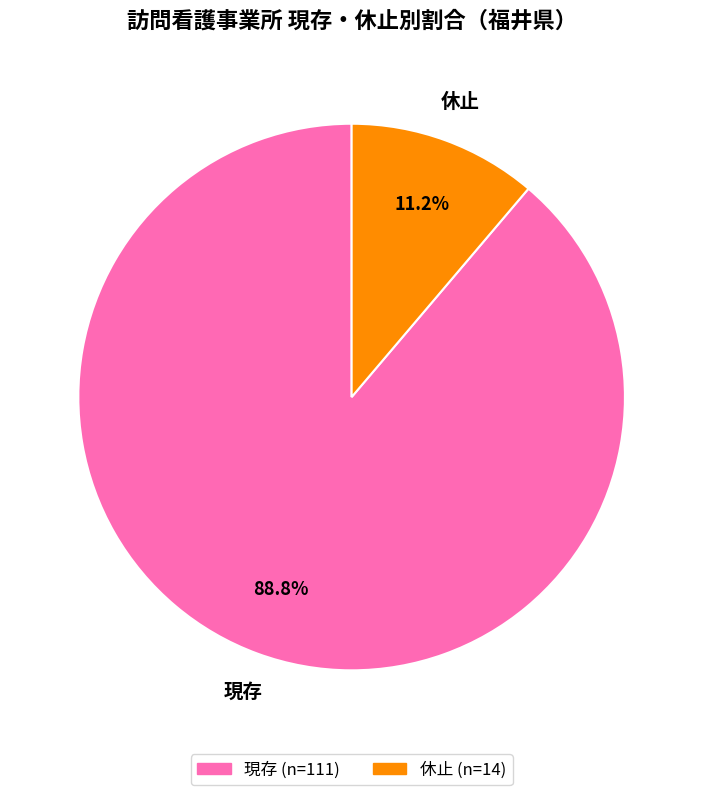

To the nearest percent, what is the difference between the 休止 and 現存 slice percentages?

78%